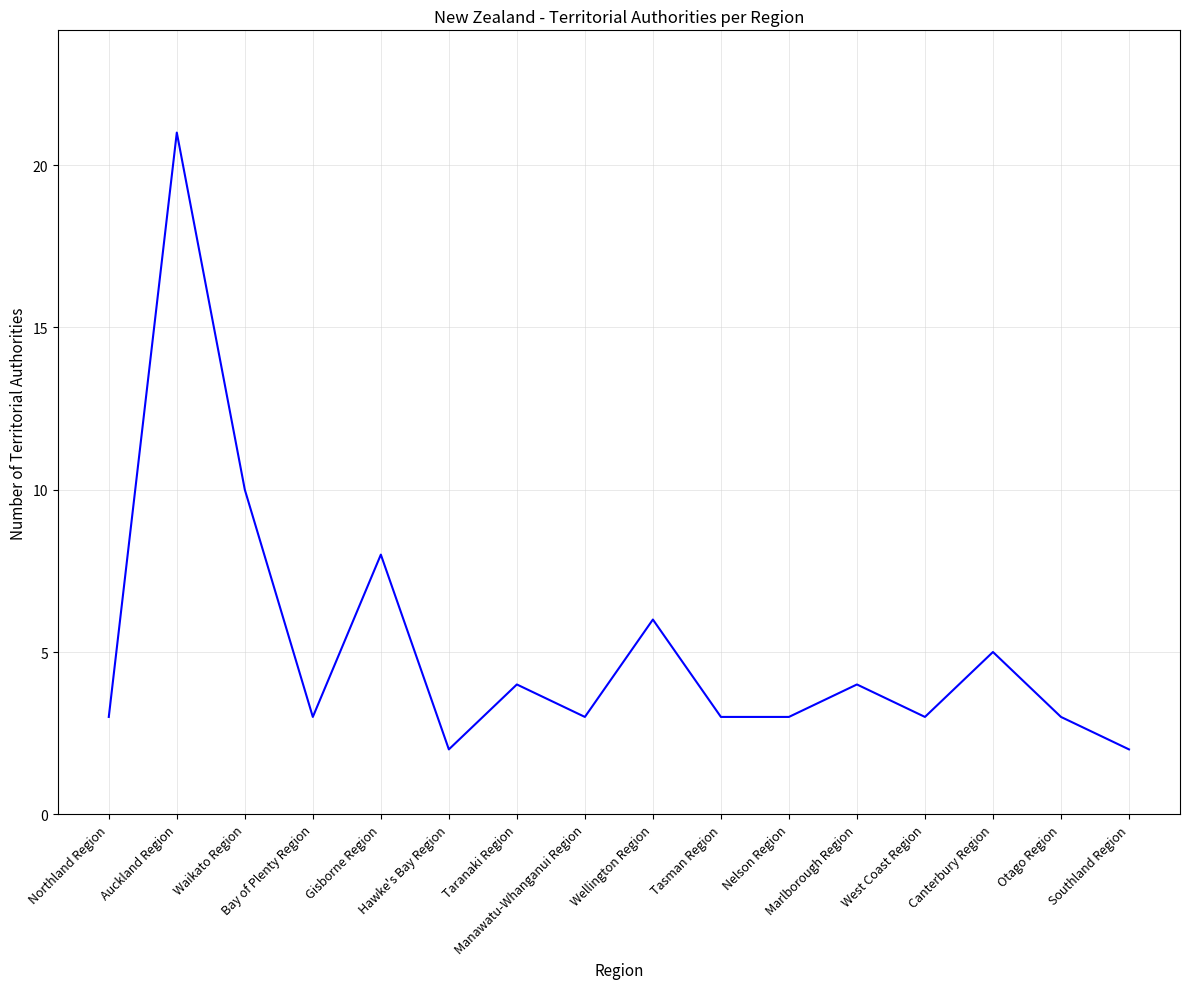

What is the maximum value shown in the chart?

21